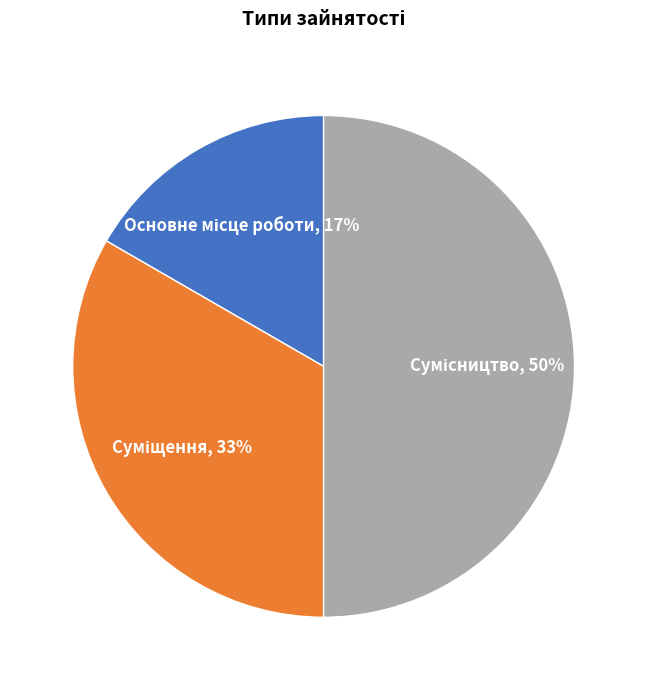

To the nearest percent, what is the difference between the largest and smallest slice percentages?

33%